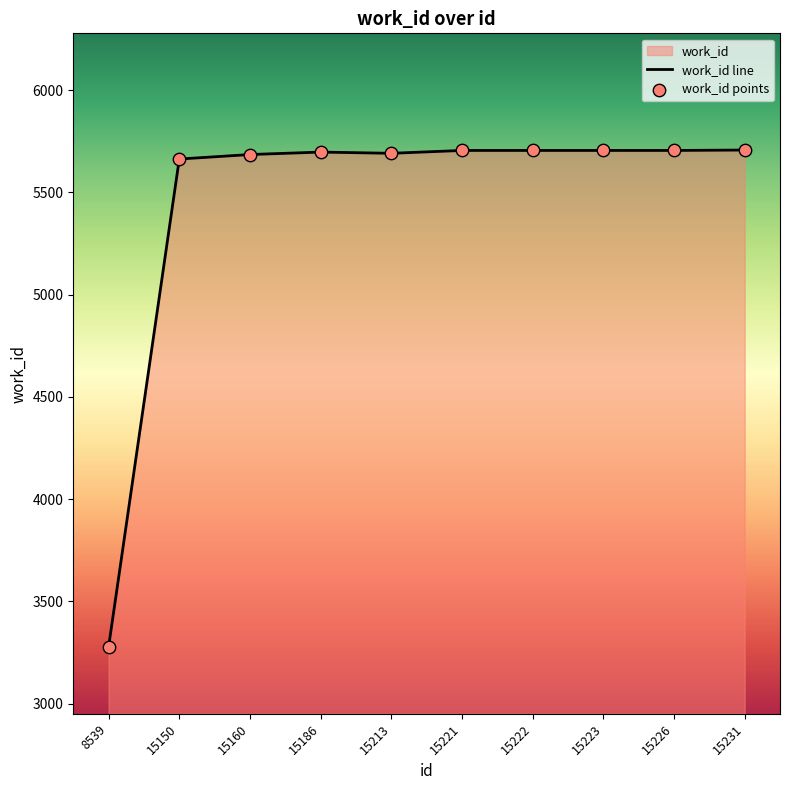

What is the total value across all series at 15213?

11382